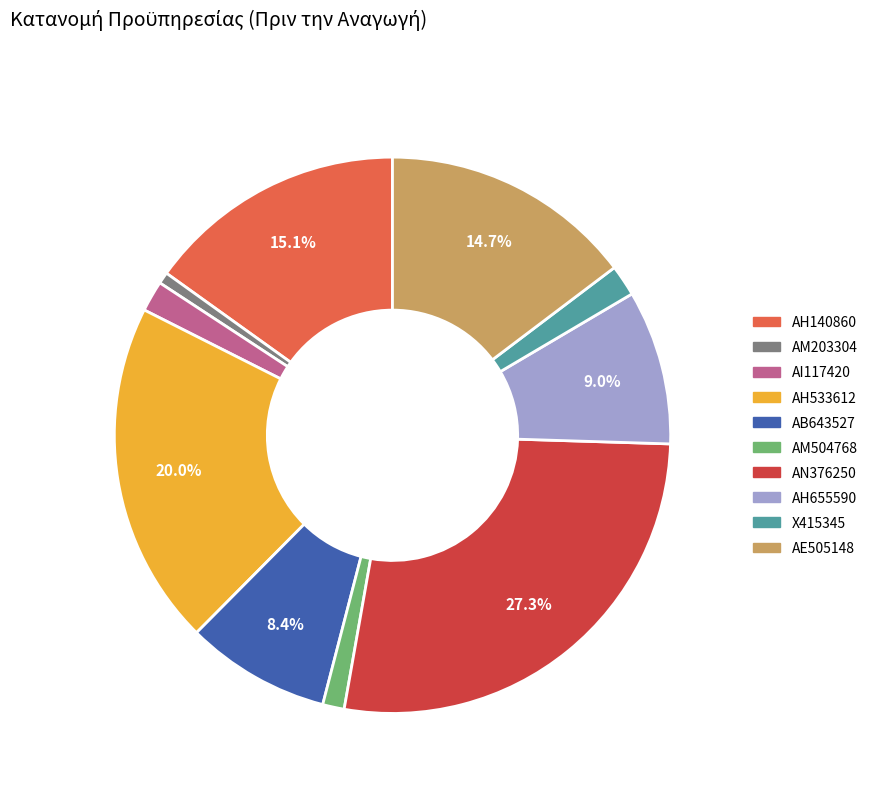

Is ΑΗ655590 the majority of the pie?

No